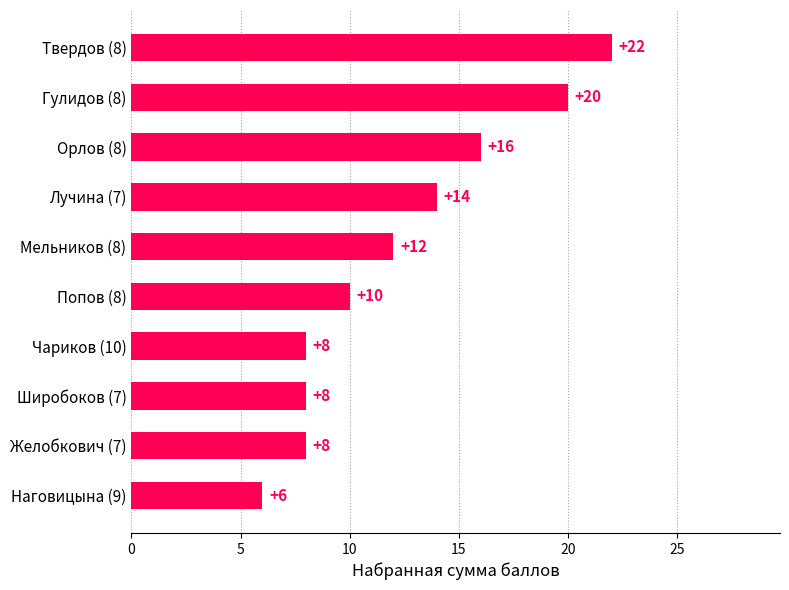

Is it true that the value at Мельников (8) is 6?

False